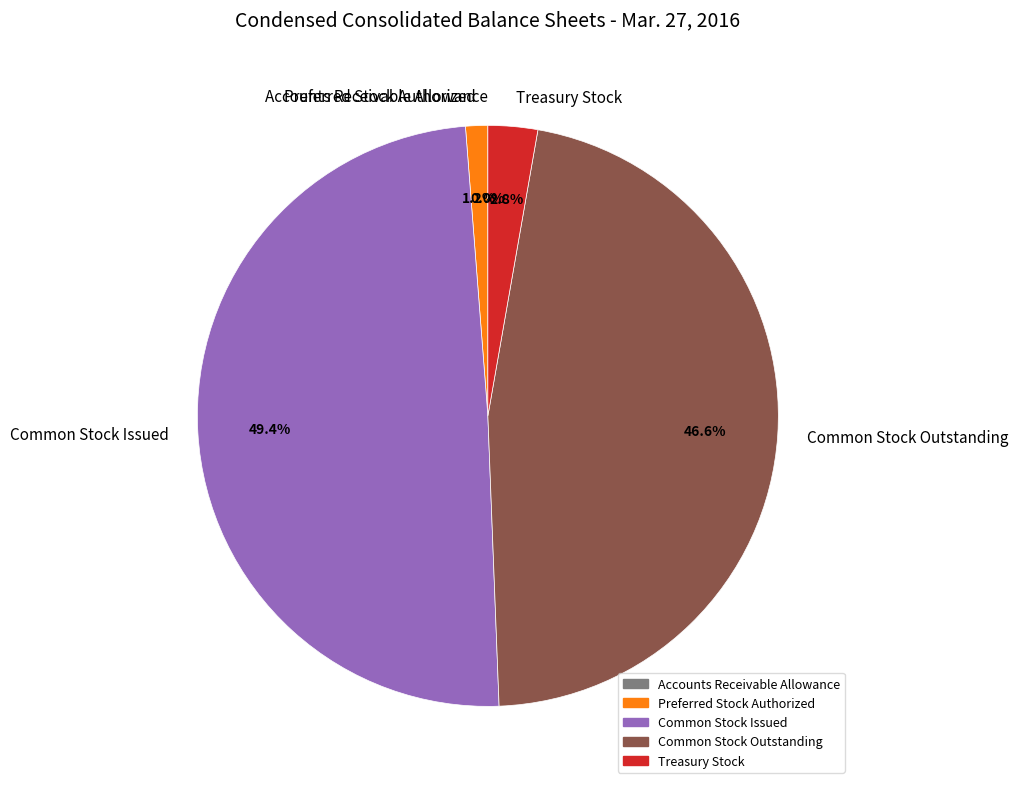

Is Preferred Stock Authorized the majority of the pie?

No